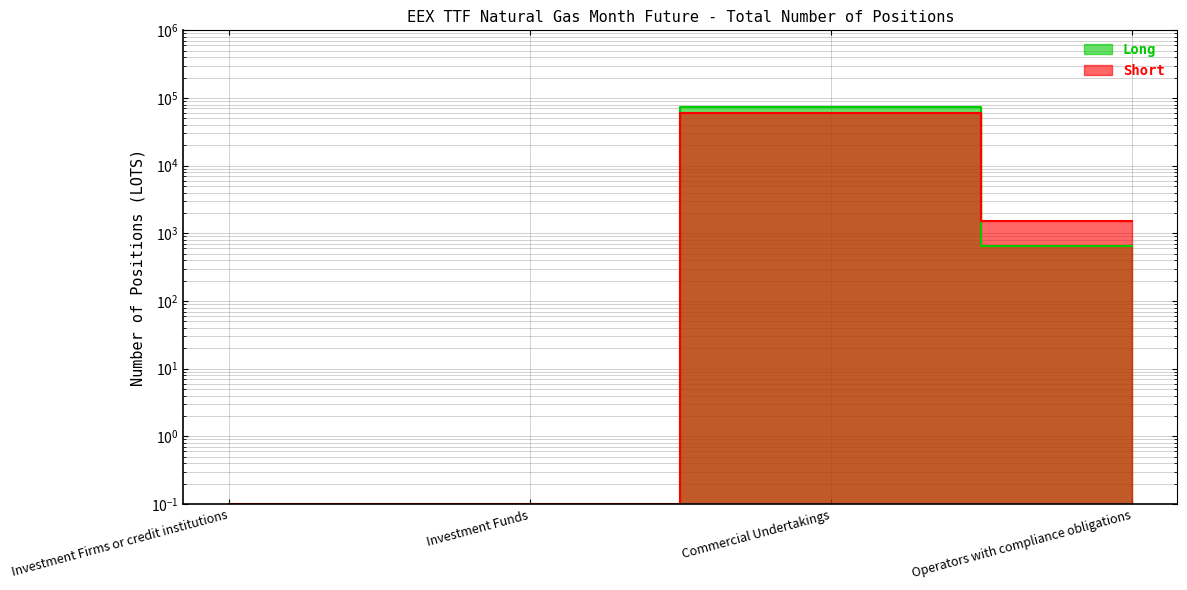

Reading right to left, transcribe all the data shown in this chart.

Long: 640.0	73056.0	0.1	0.1
Short: 1537.0	59194.0	0.1	0.1